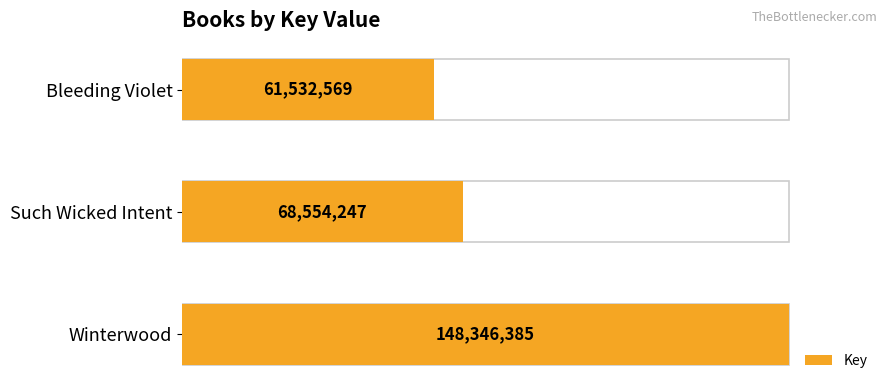

Rank the categories by value from lowest to highest.

Bleeding Violet, Such Wicked Intent, Winterwood